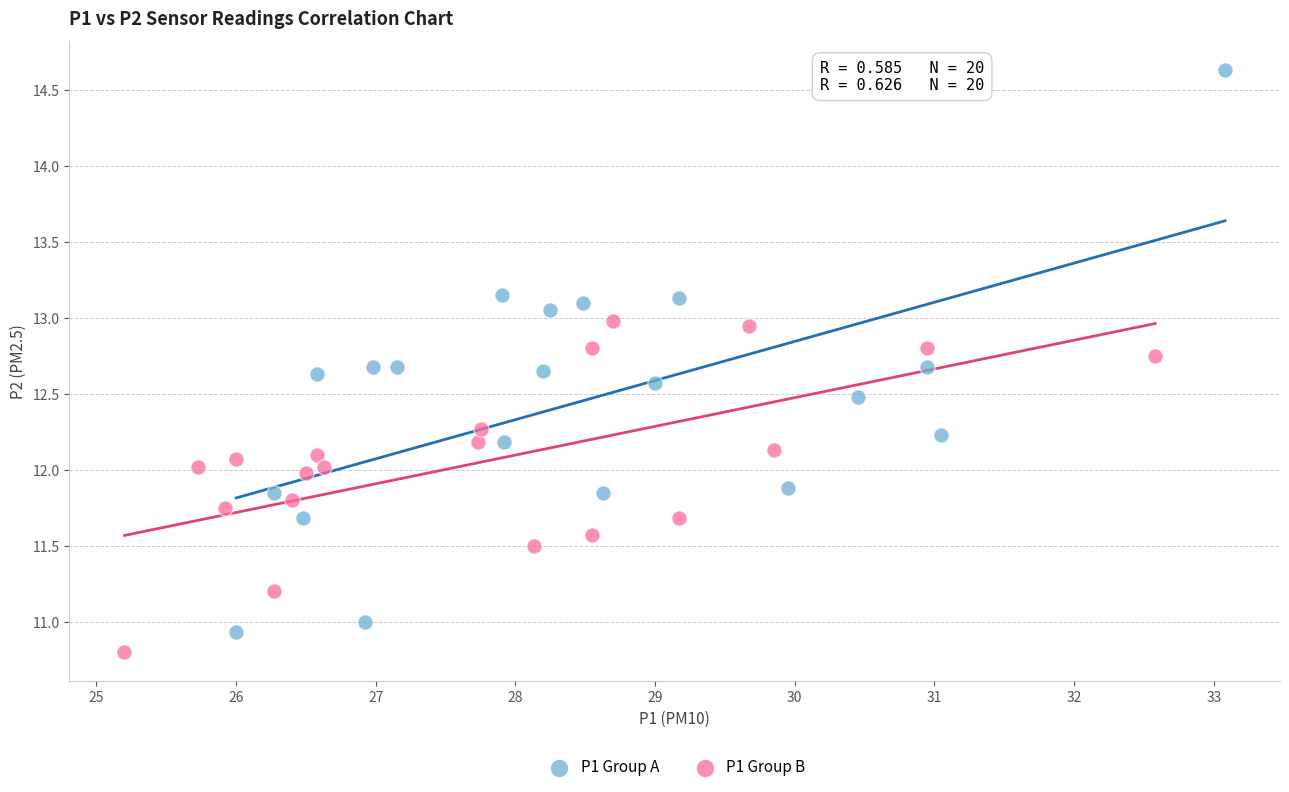

Which series has the largest Y range (max minus min)?

P1 Group A